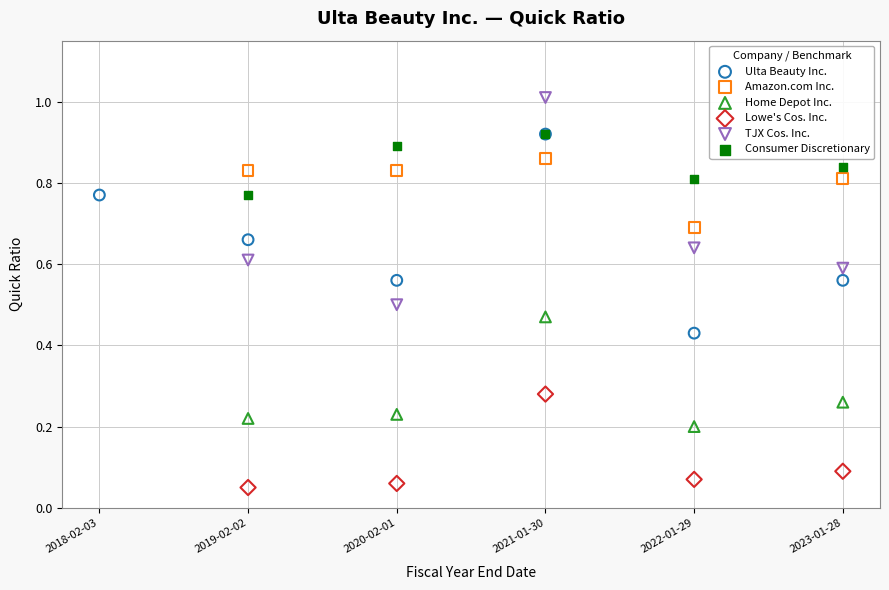

Which series reaches the minimum Y coordinate?

Lowe's Cos. Inc.